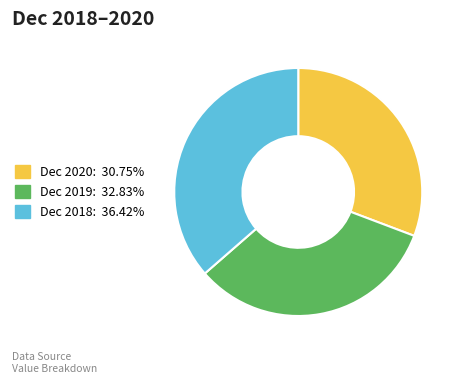

Which has a higher value, Dec 2019 or Dec 2018?

Dec 2018